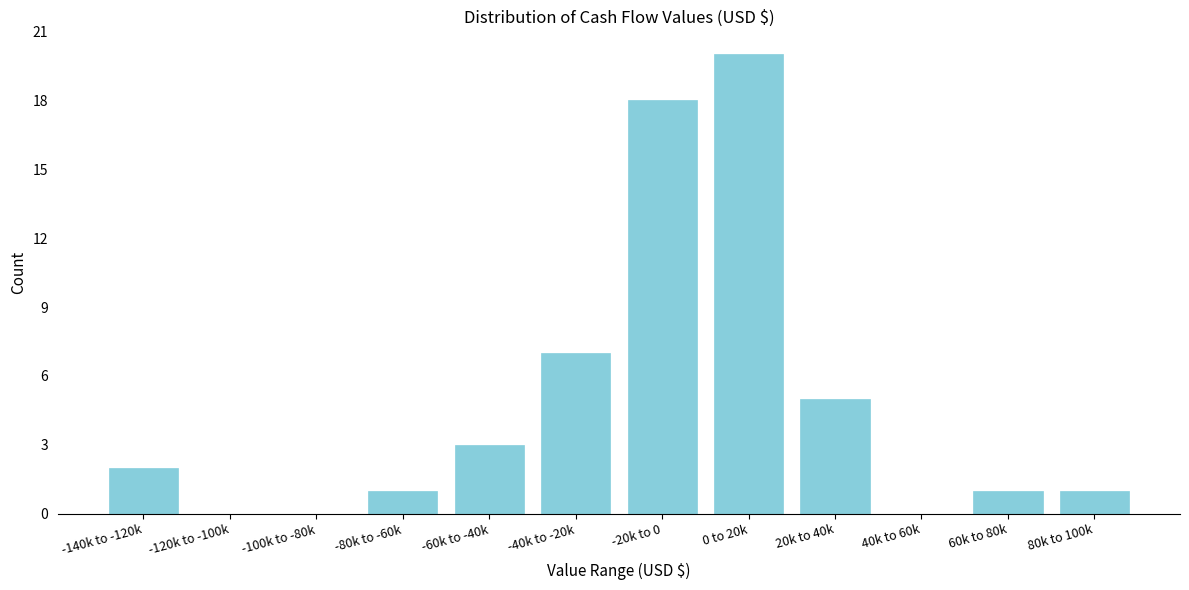

Reading left to right, extract all data points from this chart.

-140k to -120k=2	-120k to -100k=0	-100k to -80k=0	-80k to -60k=1	-60k to -40k=3	-40k to -20k=7	-20k to 0=18	0 to 20k=20	20k to 40k=5	40k to 60k=0	60k to 80k=1	80k to 100k=1